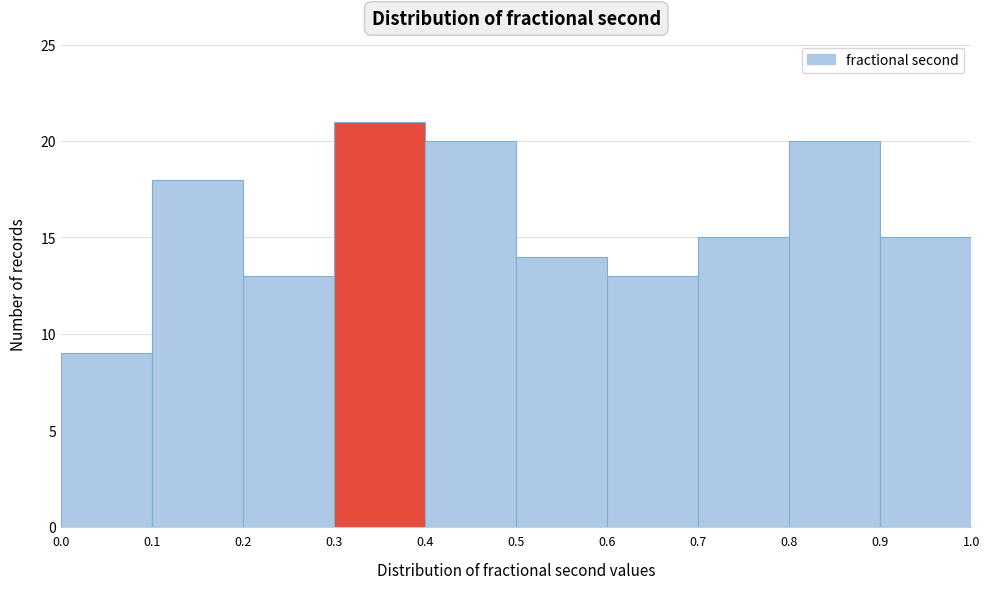

What is the height of the bar covering 0.2 to 0.3 on the x-axis? The values are not printed on the chart, so give them approximately, as read against the axis.

13